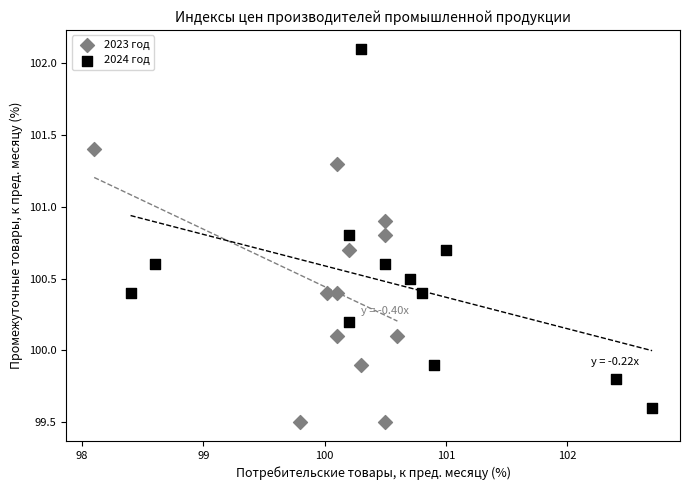

Which series has the widest spread of Y values?

2024 год